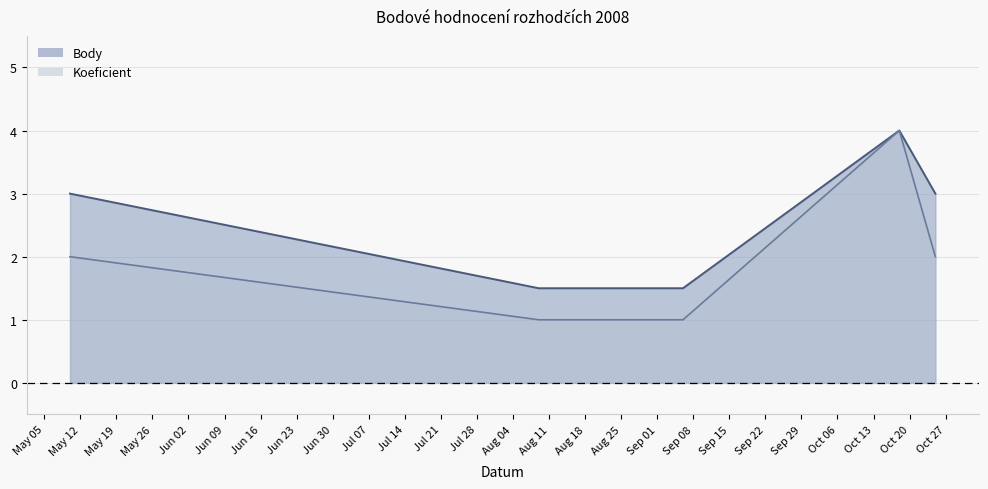

True or false: Body has more than 1 interior local peaks.

False